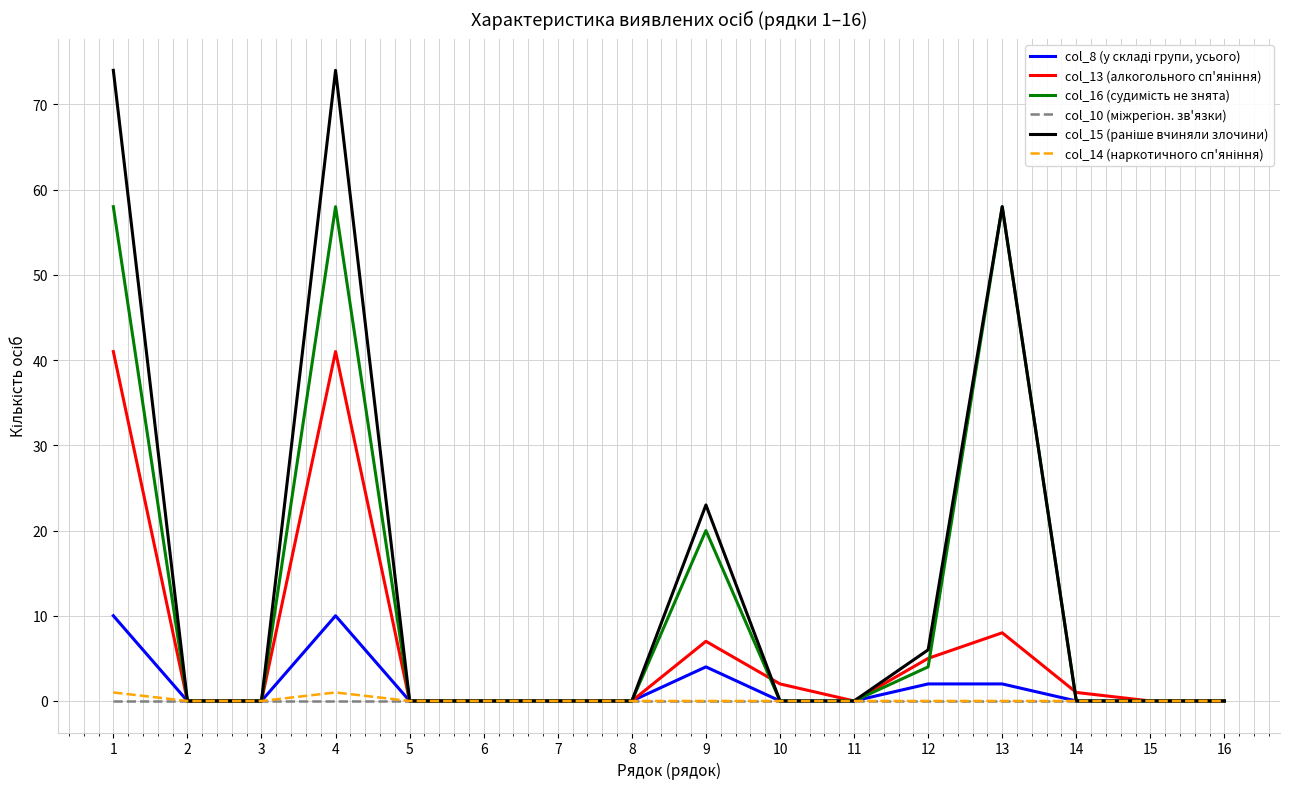

Does the chart have visible grid lines?

Yes